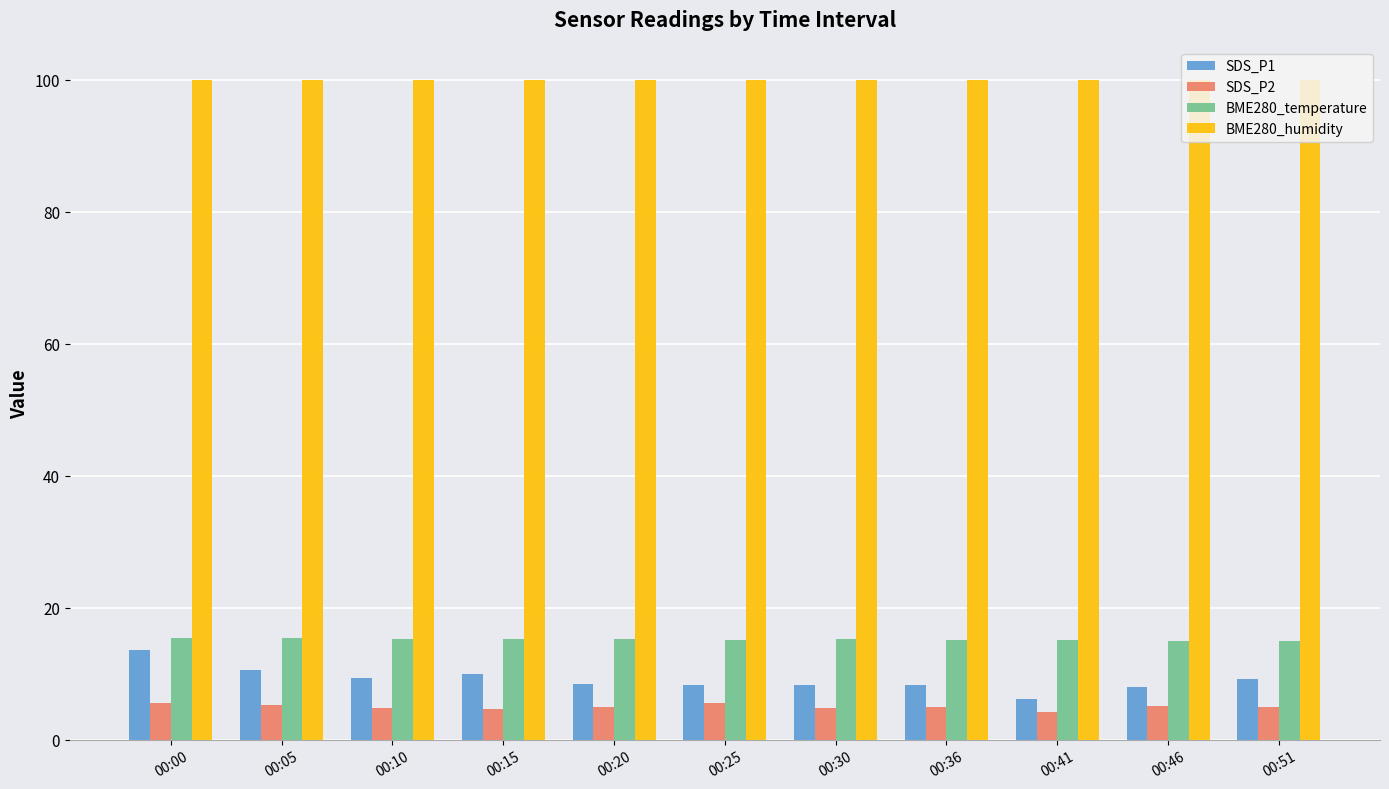

At how many categories does at least one series exceed 75?

11